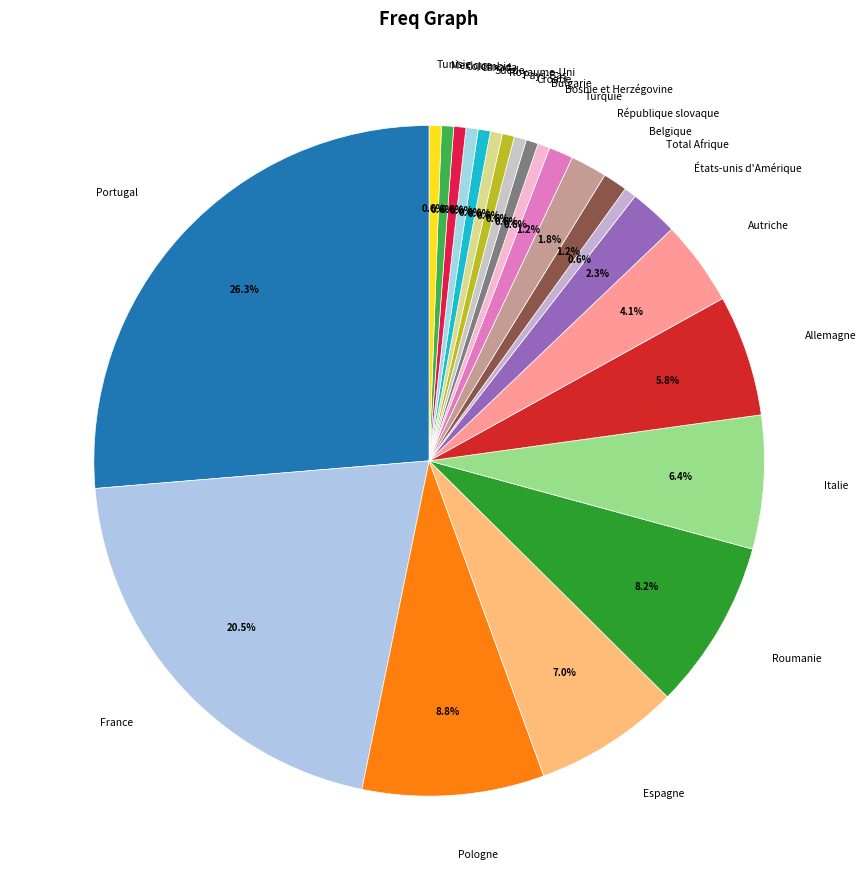

Which category has the biggest portion of the pie?

Portugal